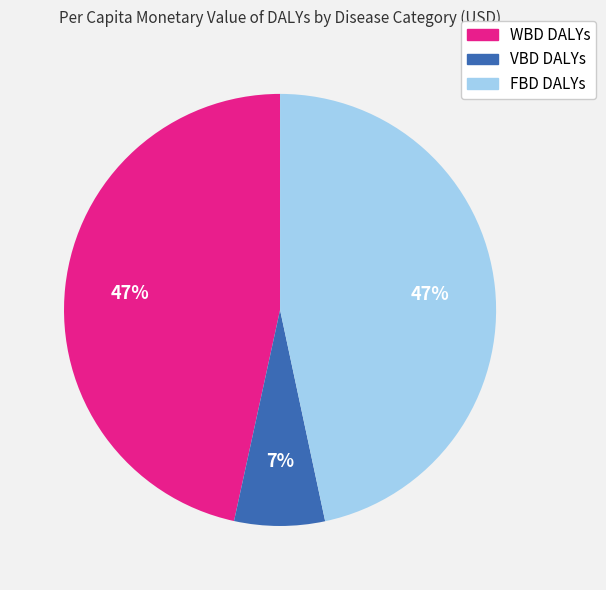

To the nearest percent, what percentage of the pie is VBD DALYs?

7%